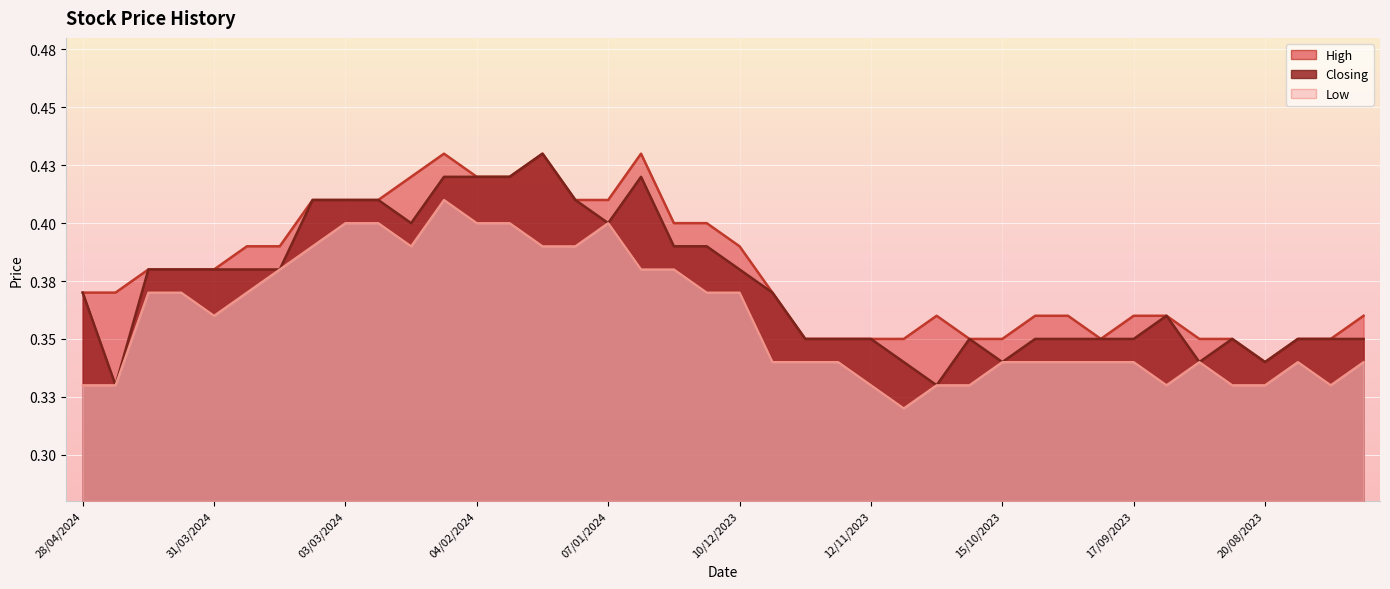

Is the value of Closing at 10/12/2023 greater than the value of High at 15/10/2023?

Yes